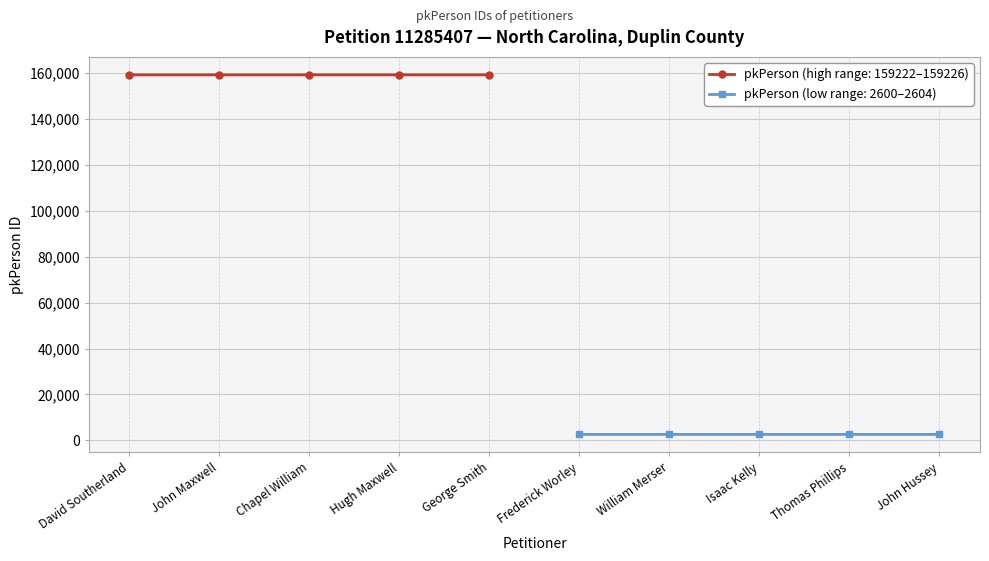

Which label corresponds to the smallest value in the chart?

Frederick Worley